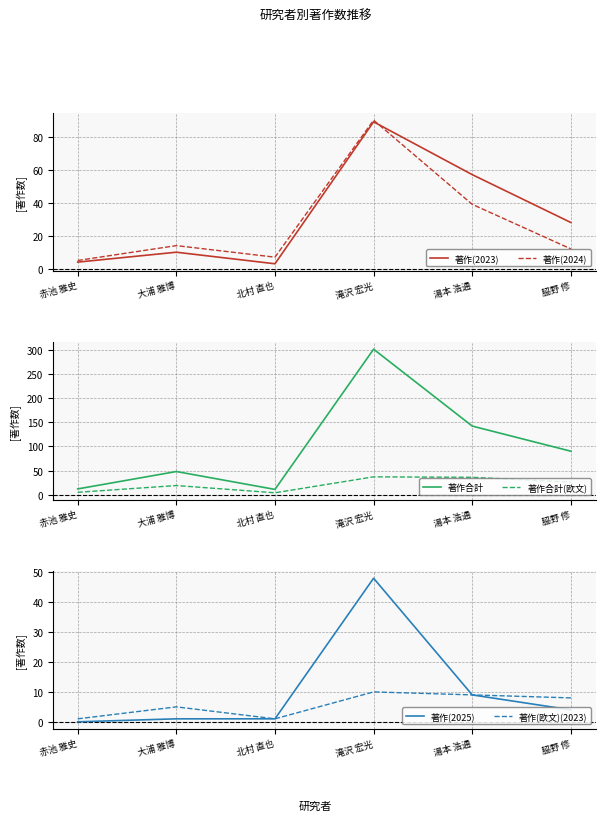

At which category does 著作合計 reach its first local peak?

大浦 雅博